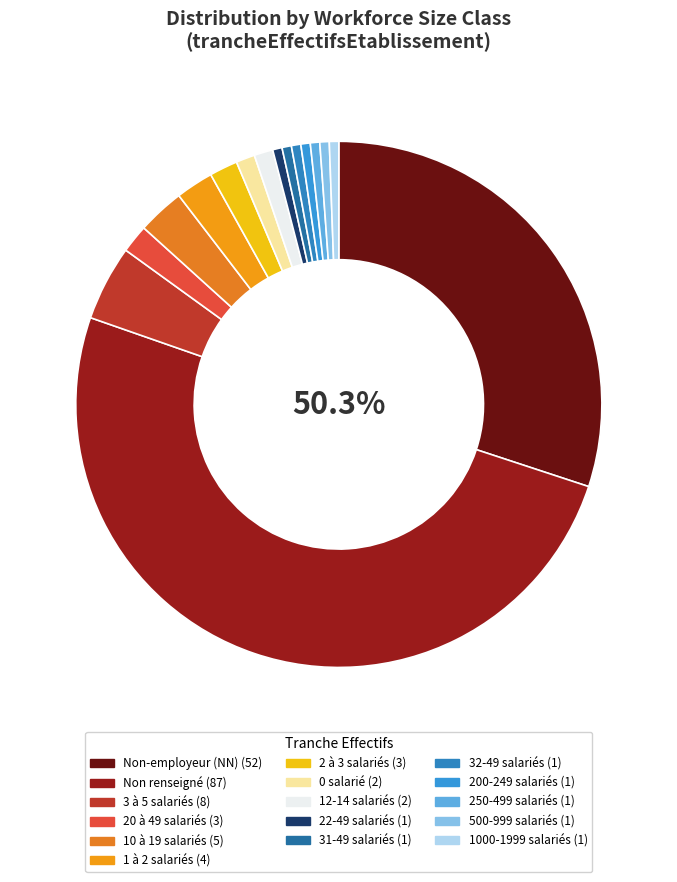

Which slice is the smallest?

22